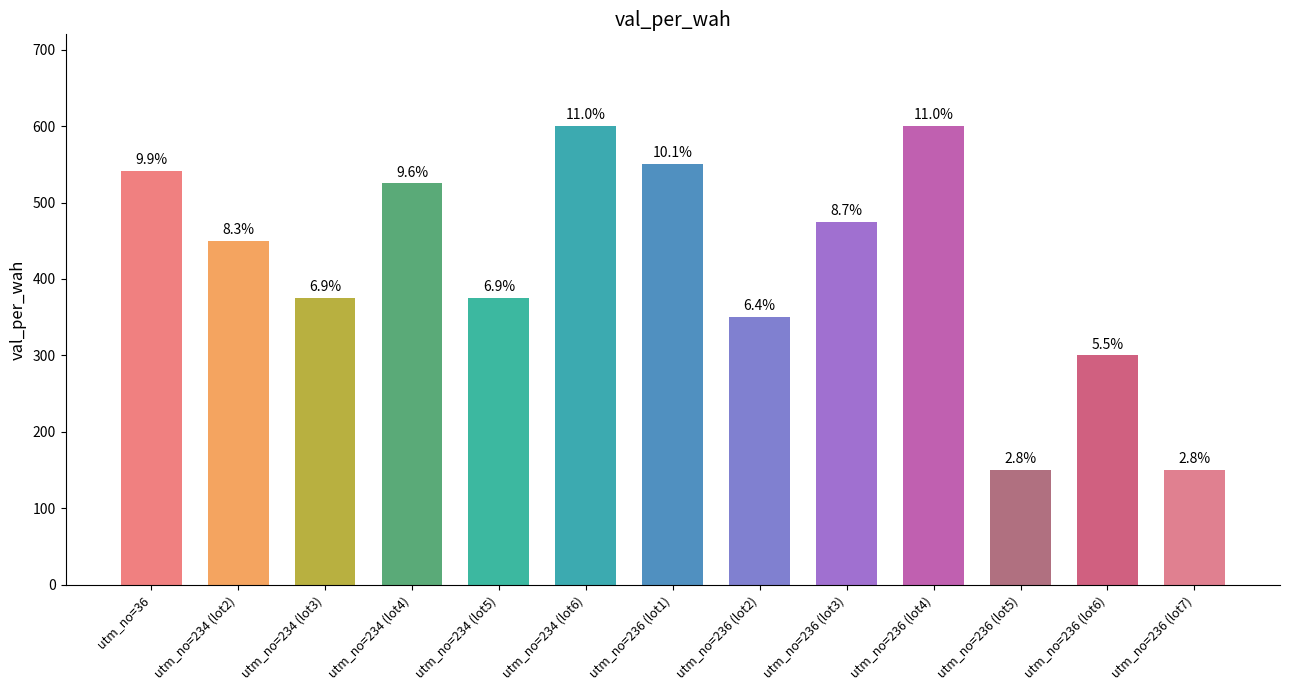

Reading left to right, list all the values displayed in this chart.

utm_no=36=541	utm_no=234 (lot2)=450	utm_no=234 (lot3)=375	utm_no=234 (lot4)=525	utm_no=234 (lot5)=375	utm_no=234 (lot6)=600	utm_no=236 (lot1)=550	utm_no=236 (lot2)=350	utm_no=236 (lot3)=475	utm_no=236 (lot4)=600	utm_no=236 (lot5)=150	utm_no=236 (lot6)=300	utm_no=236 (lot7)=150